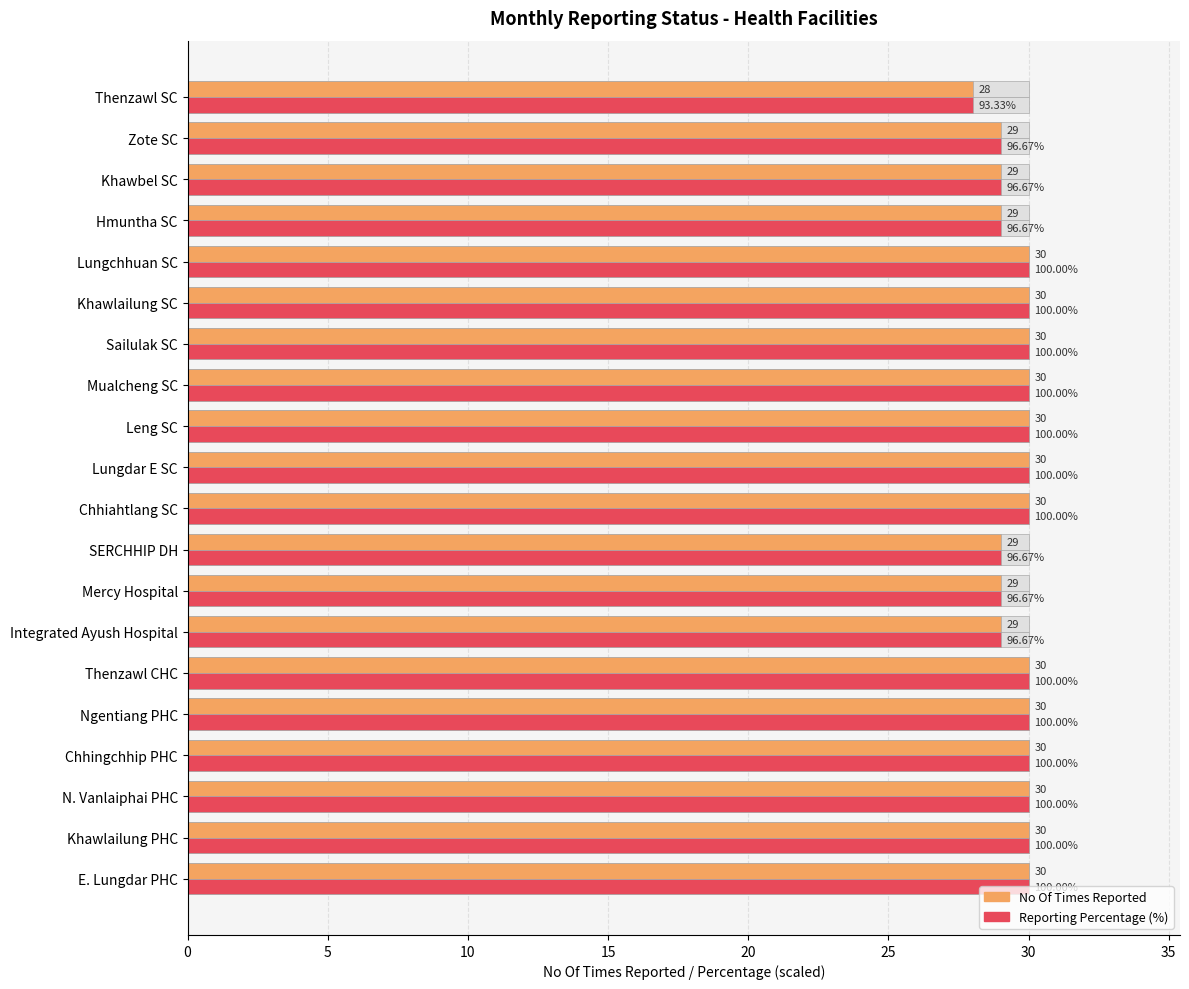

The No Of Times Reported series shows 44.8 at Sailulak SC. True or false?

False